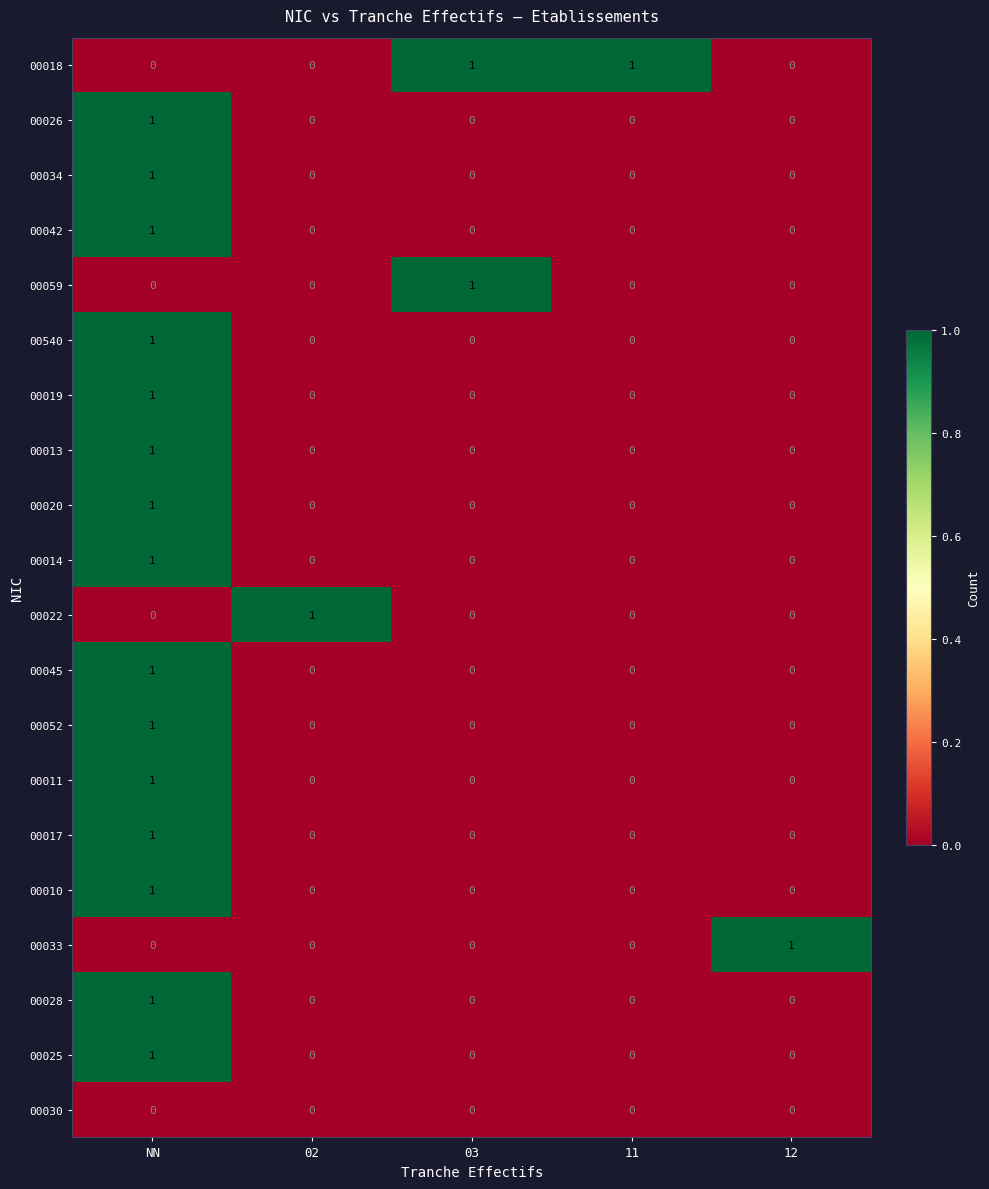

At which label does 00020 reach its peak?

NN